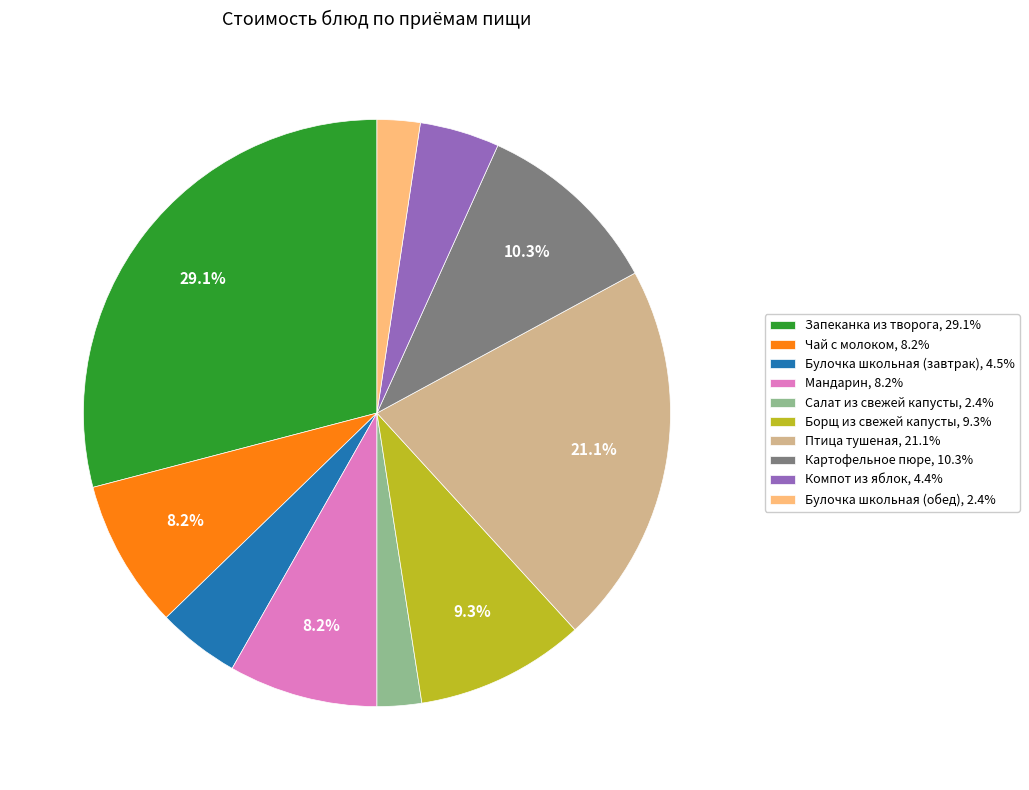

What is the largest slice in the pie chart?

Запеканка из творога